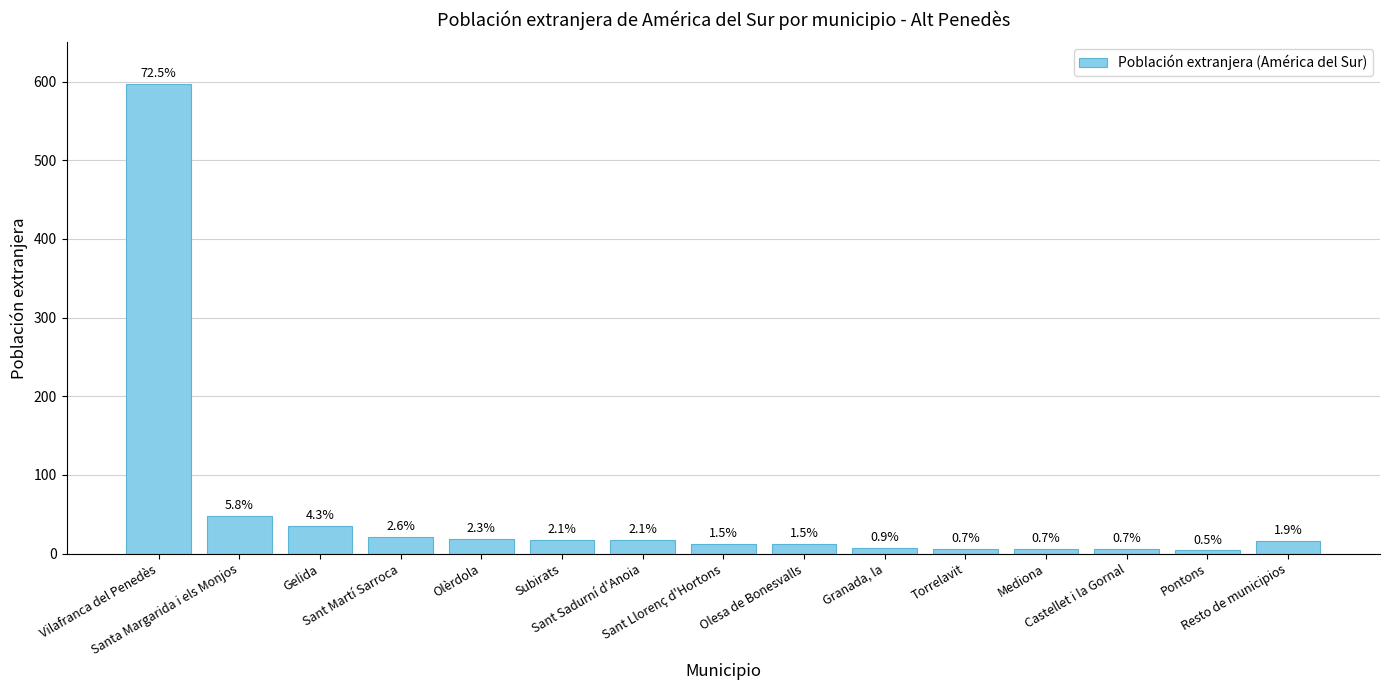

Does the chart contain any negative values?

No